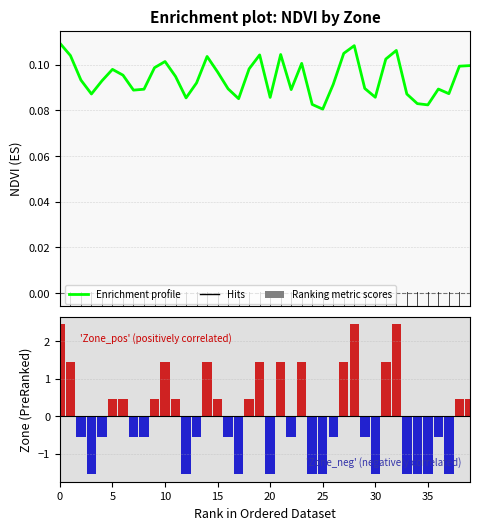

What is the average value of the Enrichment profile series?

0.1